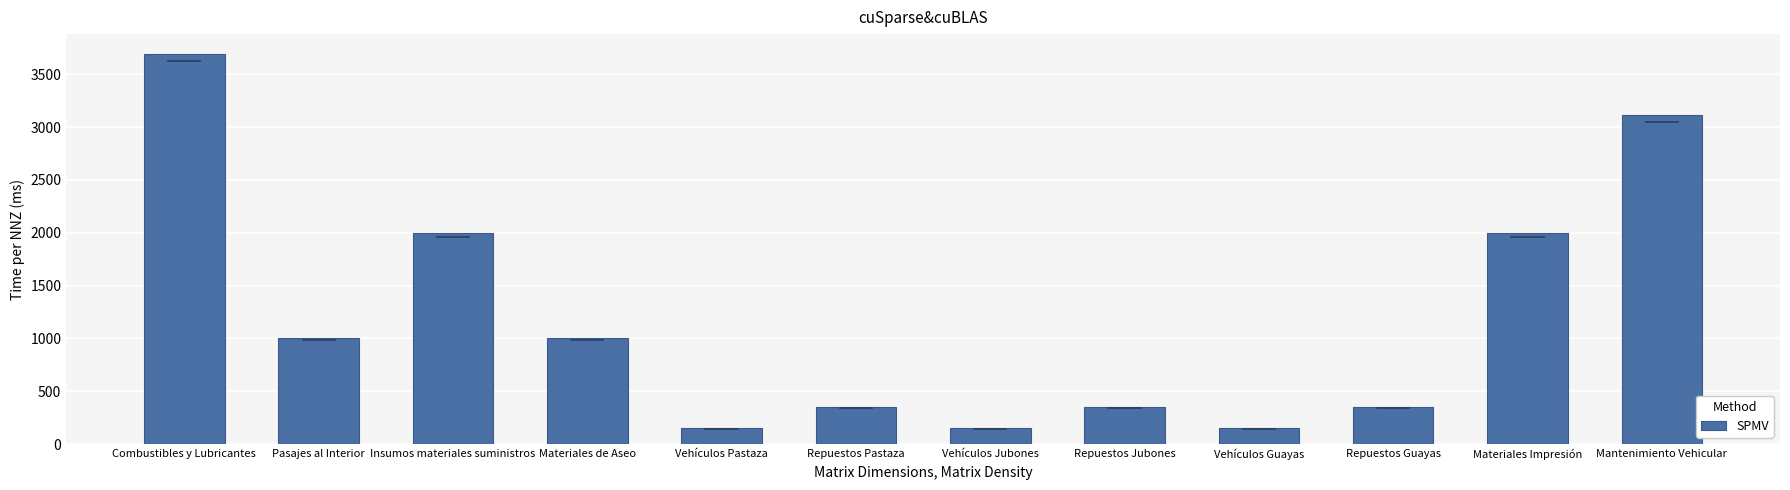

What is the difference between the values at Materiales Impresión and Vehículos Guayas?

1850.0